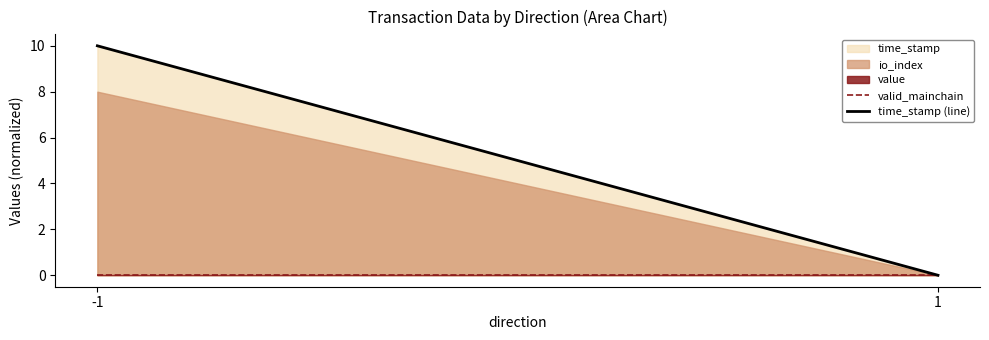

What is the average value of the time_stamp (line) series?

5